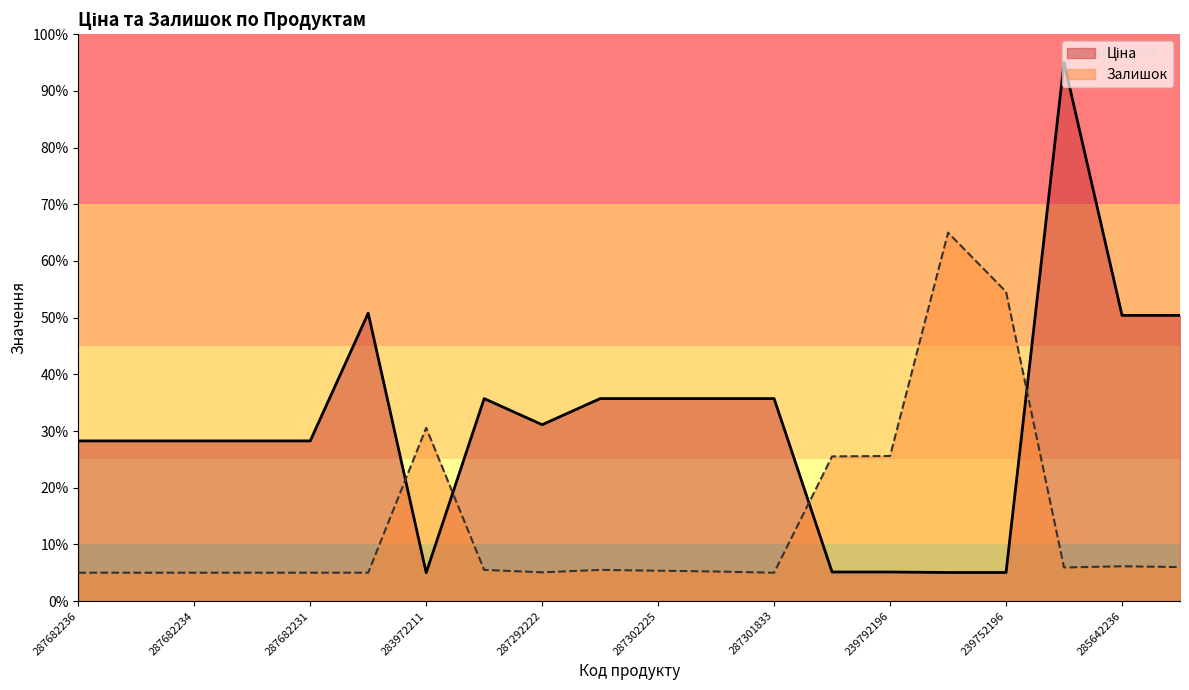

True or false: Ціна has a value of 45.6 at 287292222.

False